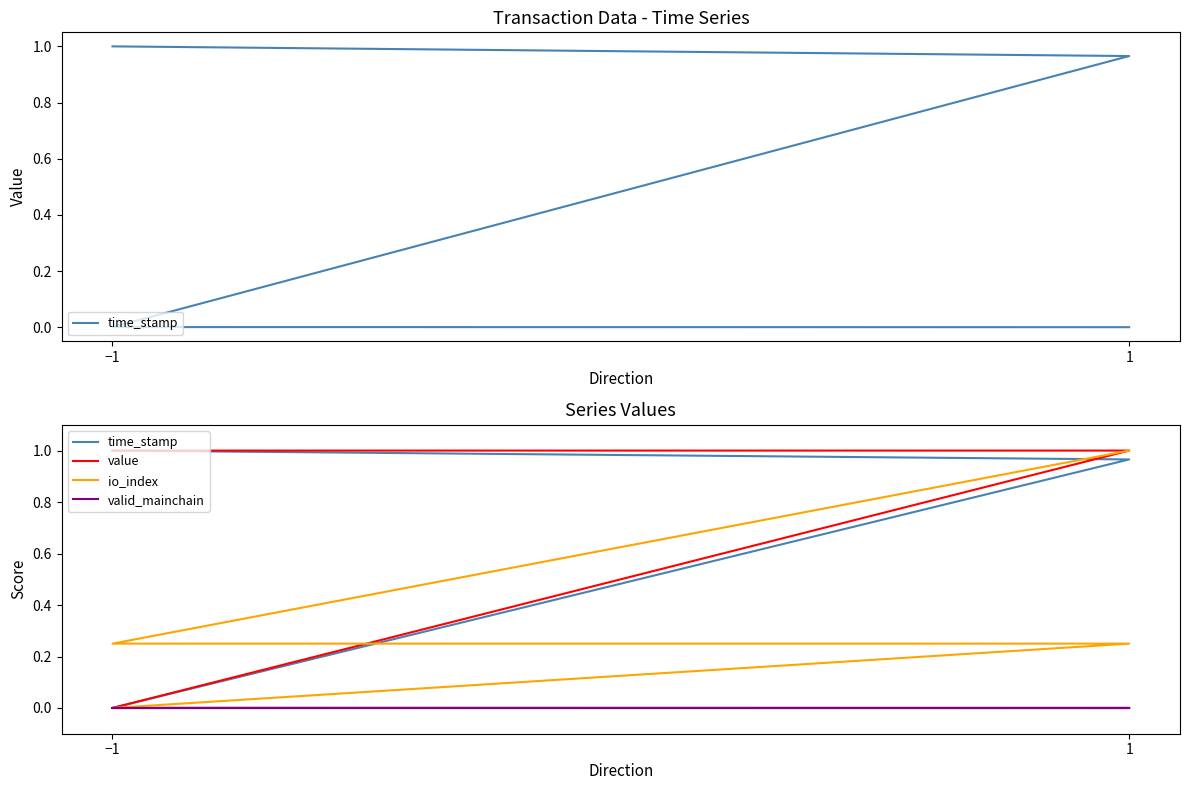

Does the chart have visible grid lines?

No